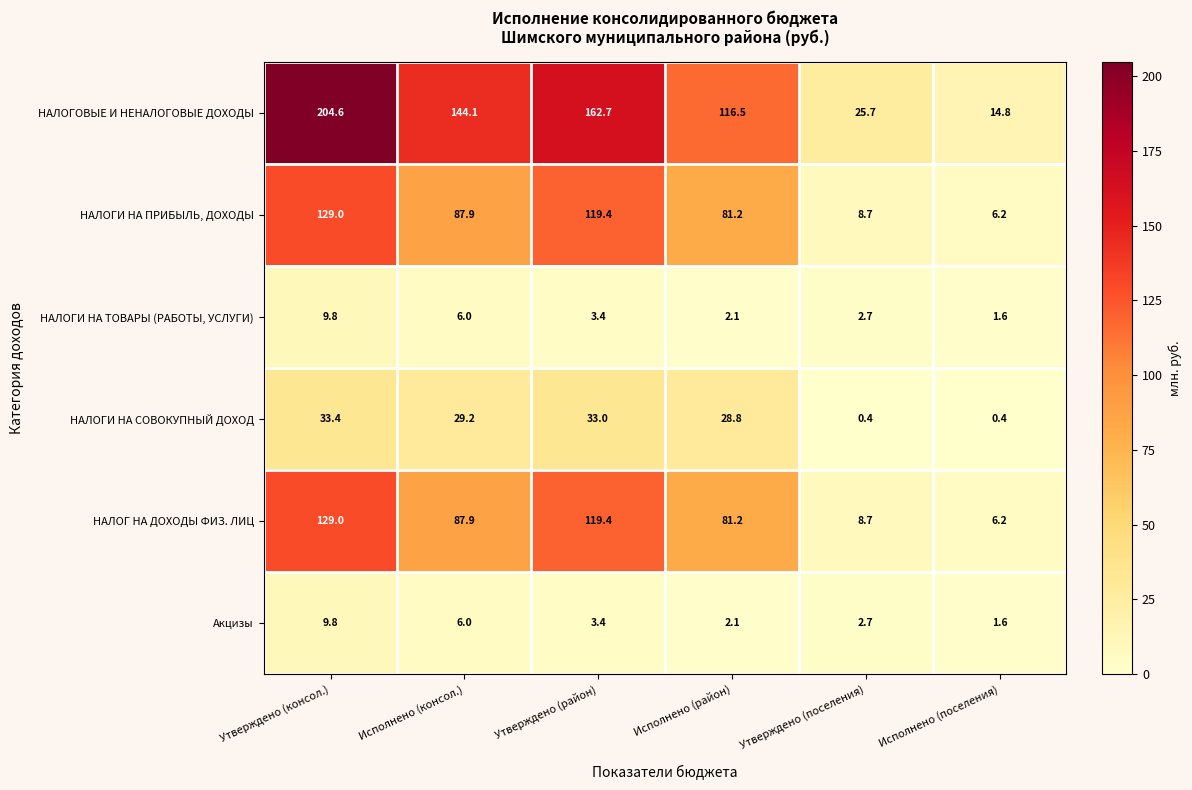

What is the difference between the НАЛОГ НА ДОХОДЫ ФИЗ. ЛИЦ values at Исполнено (поселения) and Исполнено (консол.)?

81.7